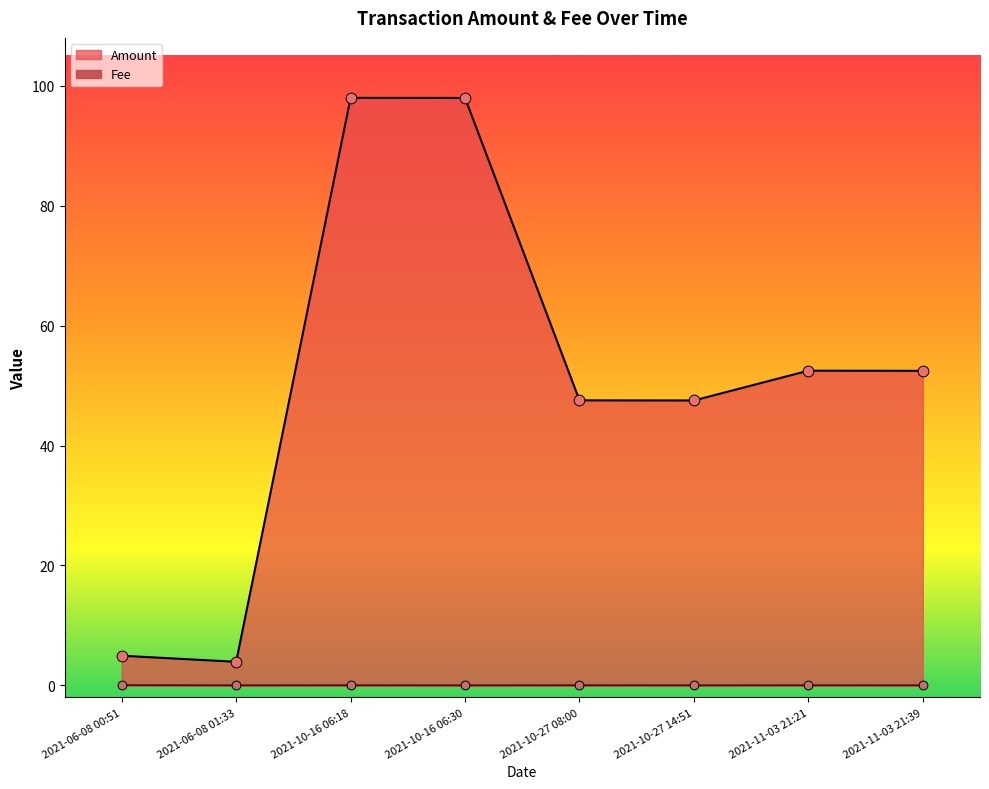

Which series has the largest total across all categories?

Amount